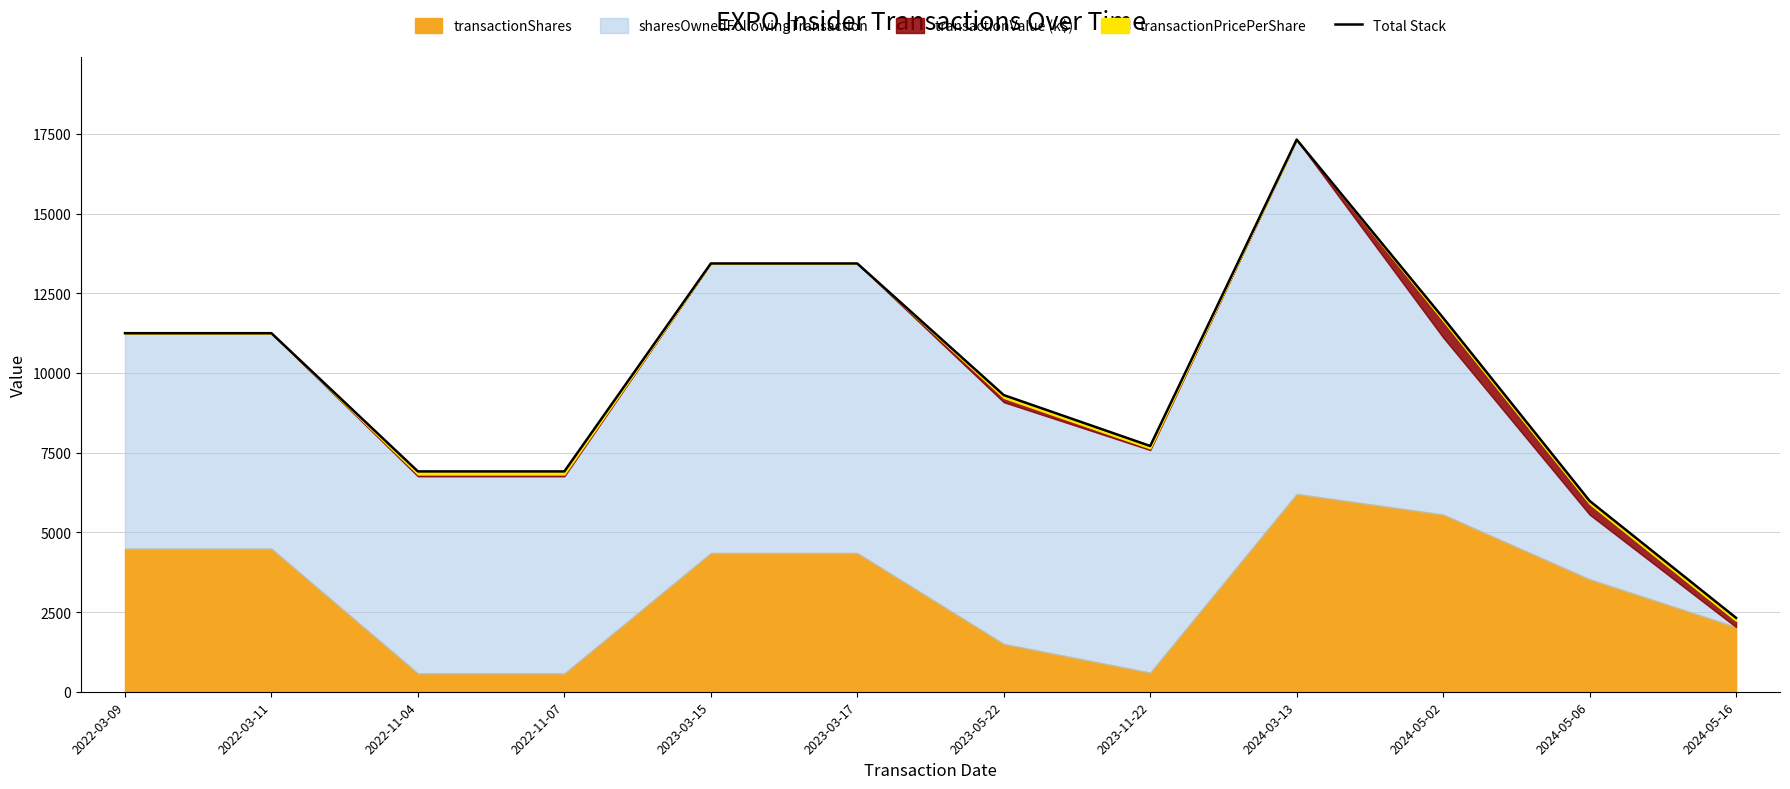

What is the label of the 3rd point from the right?

2024-05-02